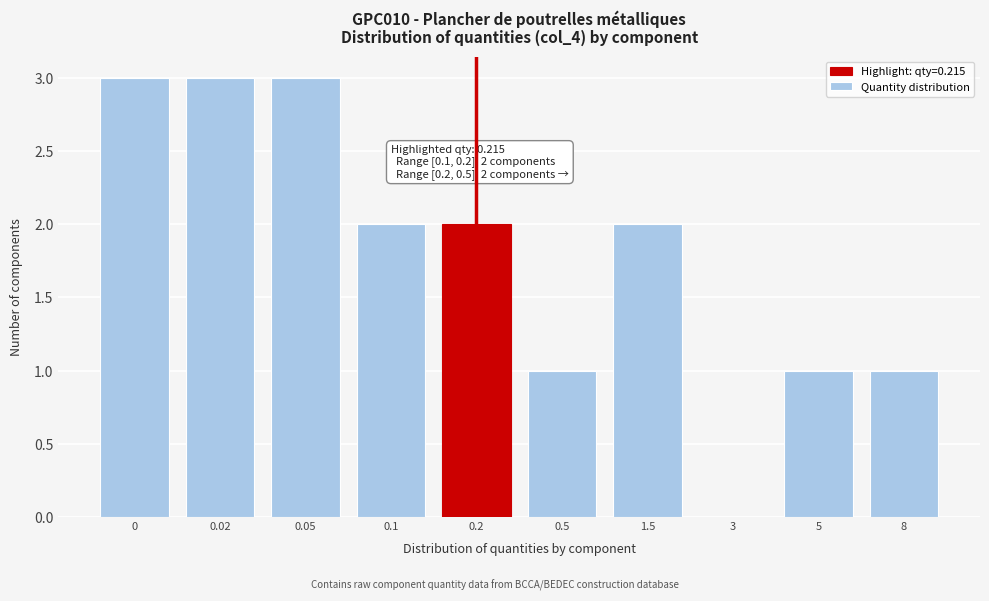

Reading right to left, what are all the values shown in this chart?

8=1	5=1	3=0	1.5=2	0.5=1	0.2=2	0.1=2	0.05=3	0.02=3	0=3